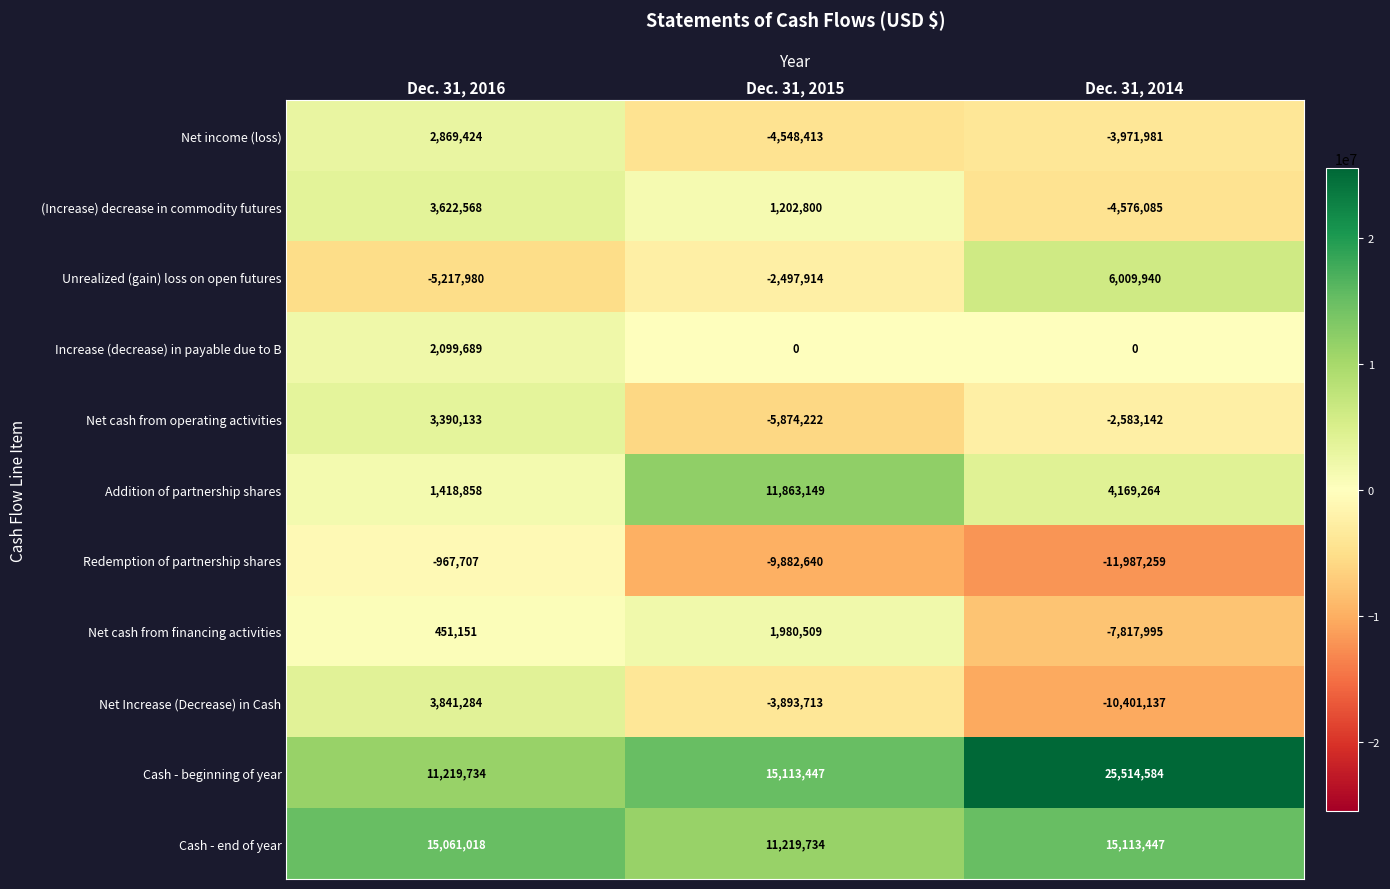

The (Increase) decrease in commodity futures series shows 3622568 at Dec. 31, 2016. True or false?

True